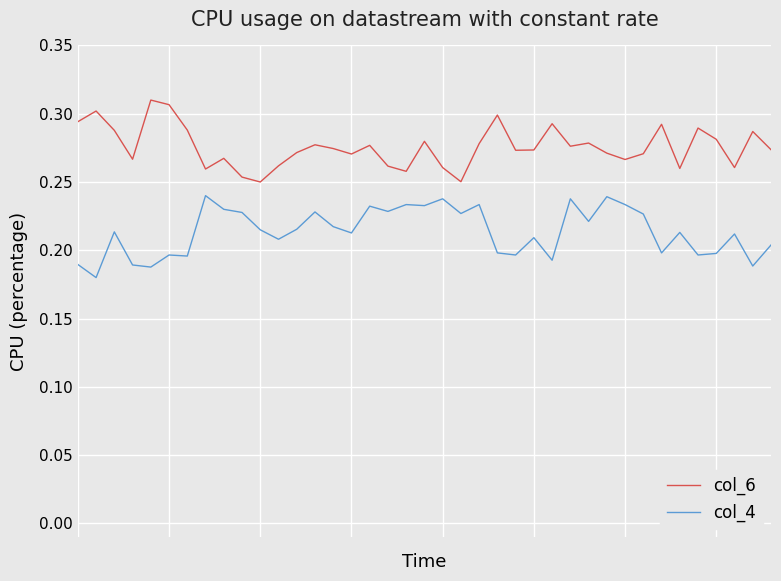

Count the number of data series in this chart.

2